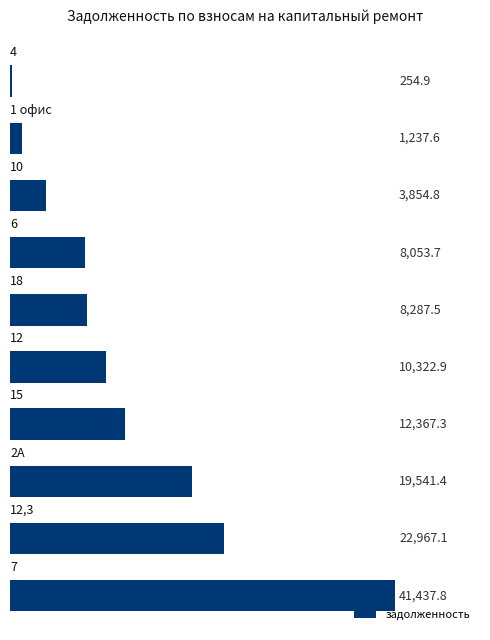

What is the greatest value displayed?

41437.8